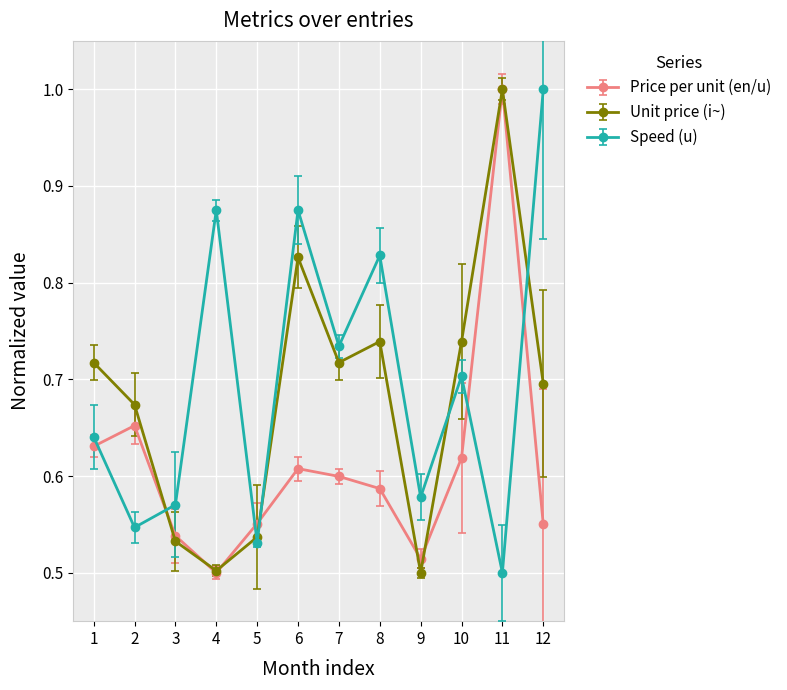

How many lines are shown in the chart?

3